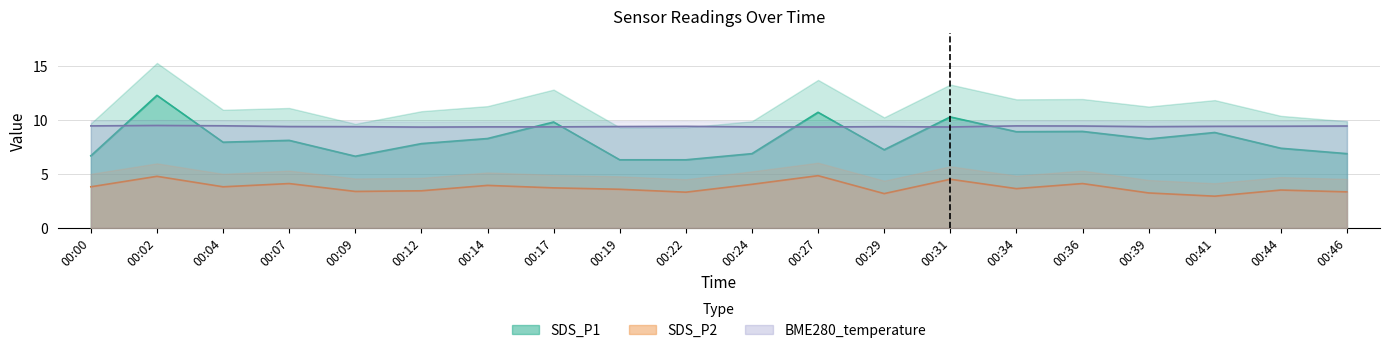

The value of SDS_P2 at 00:44 is 6.1. True or false?

False